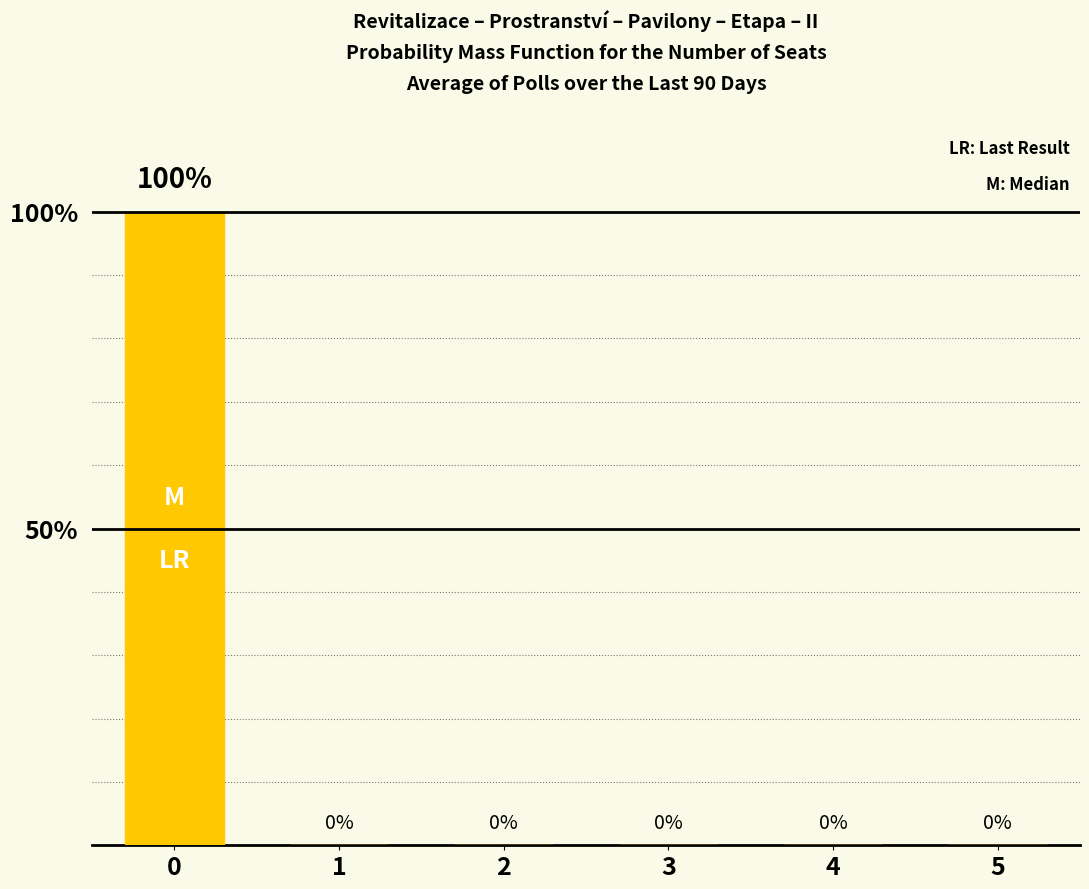

The chart shows a value of -63 at 3. True or false?

False